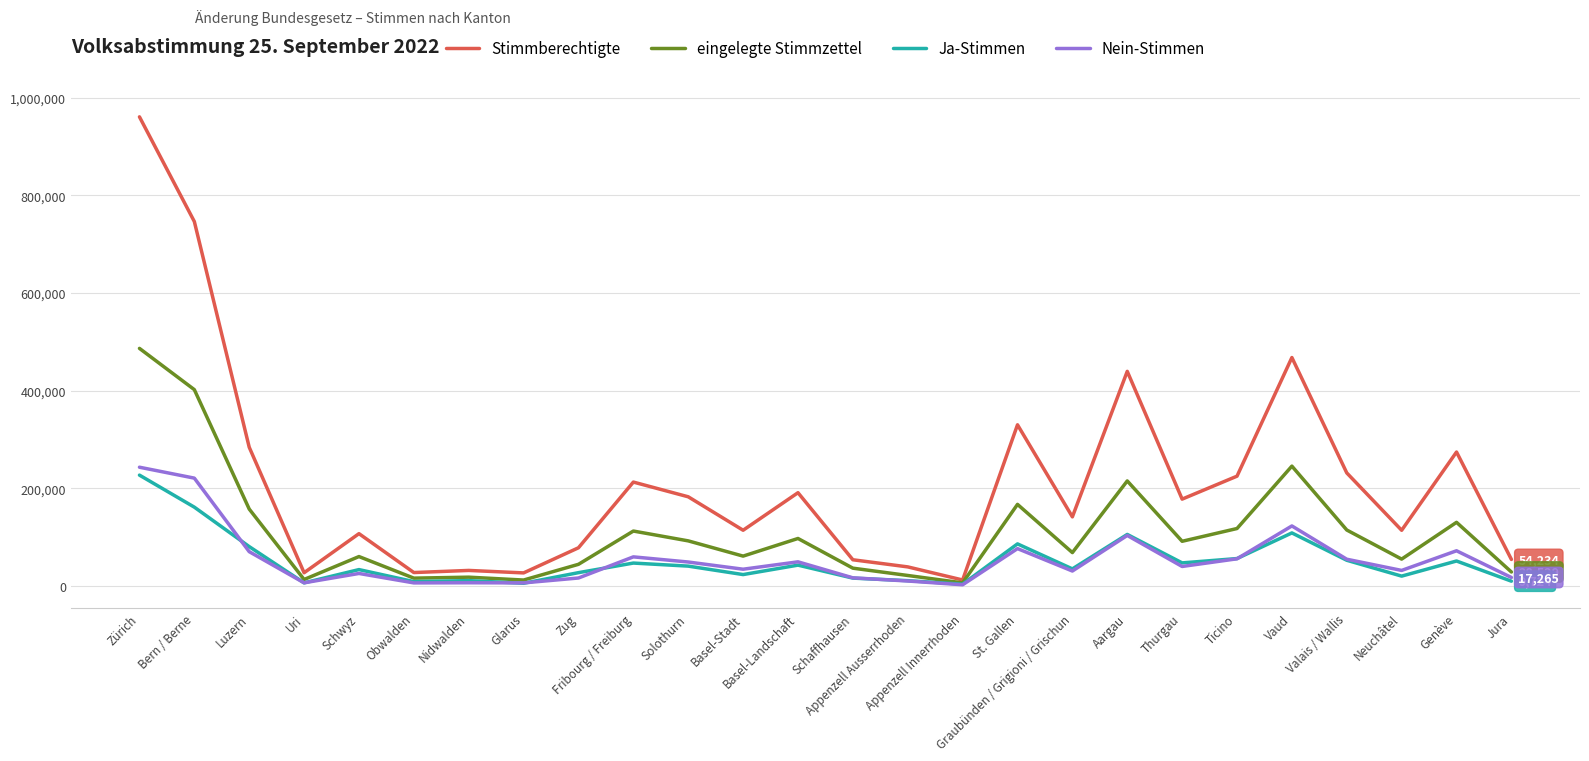

Is it true that eingelegte Stimmzettel equals 70288 at Valais / Wallis?

False